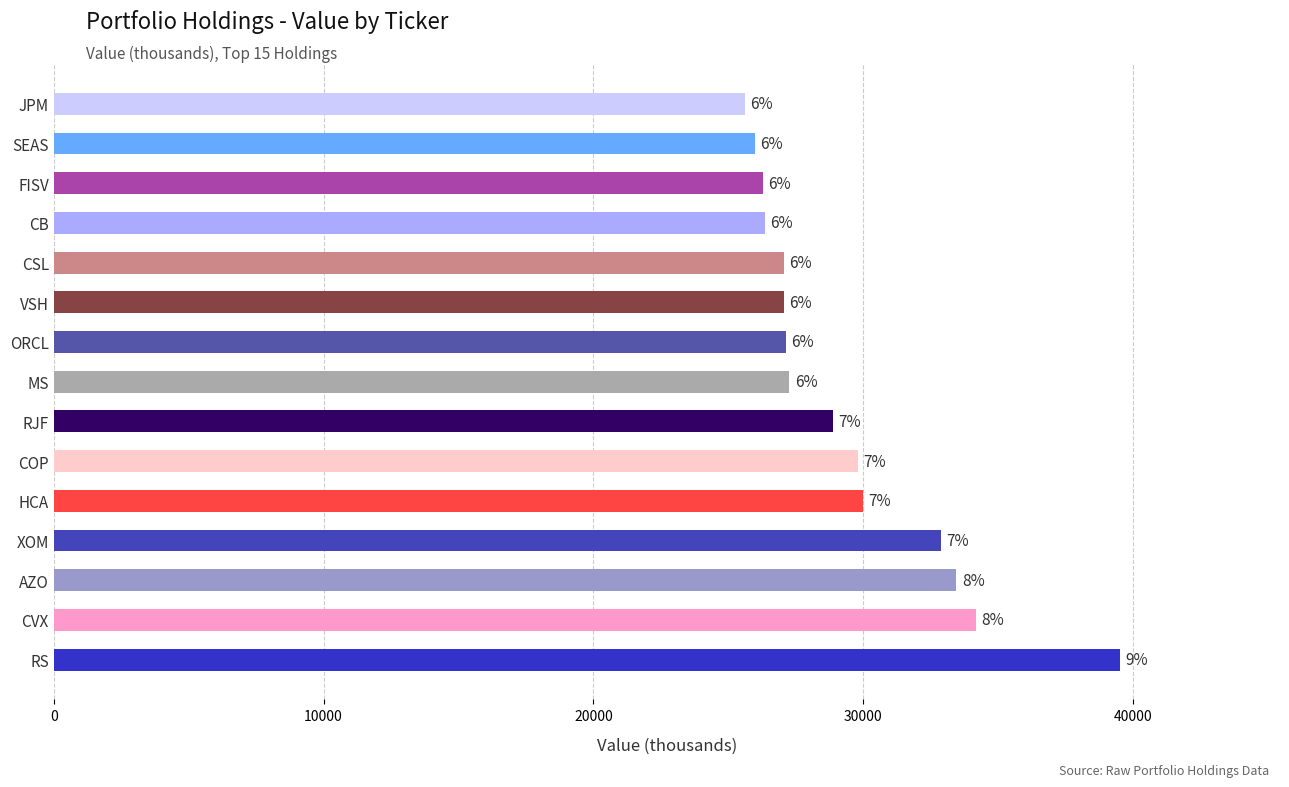

Where does the data first go above 27257?

RS